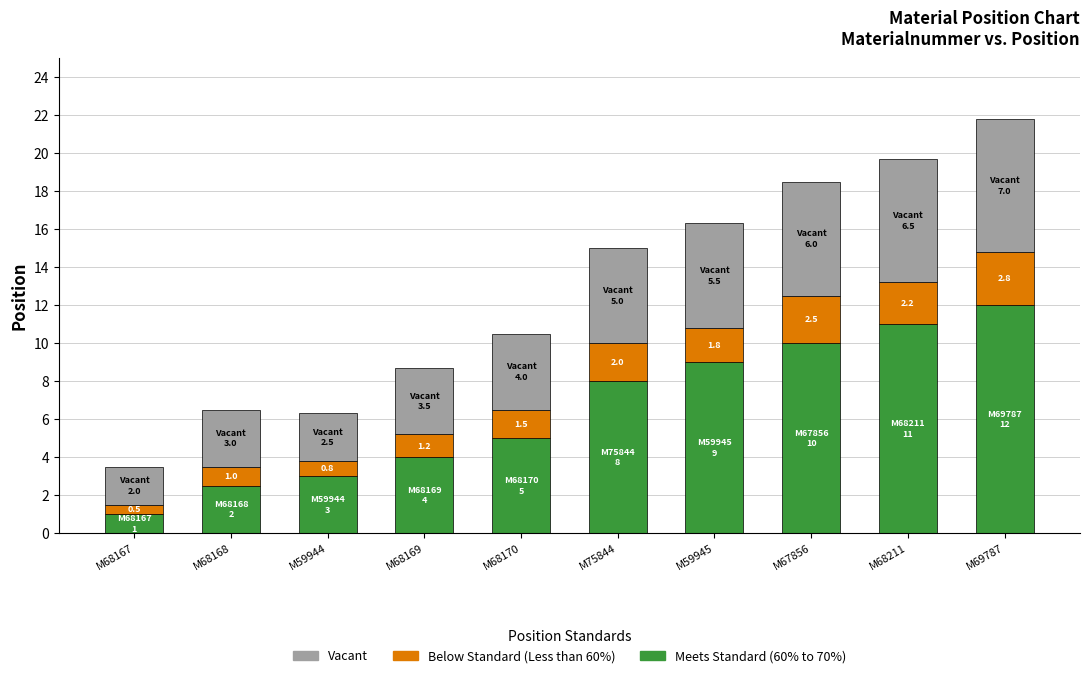

At which category is the sum across all series the highest?

M69787